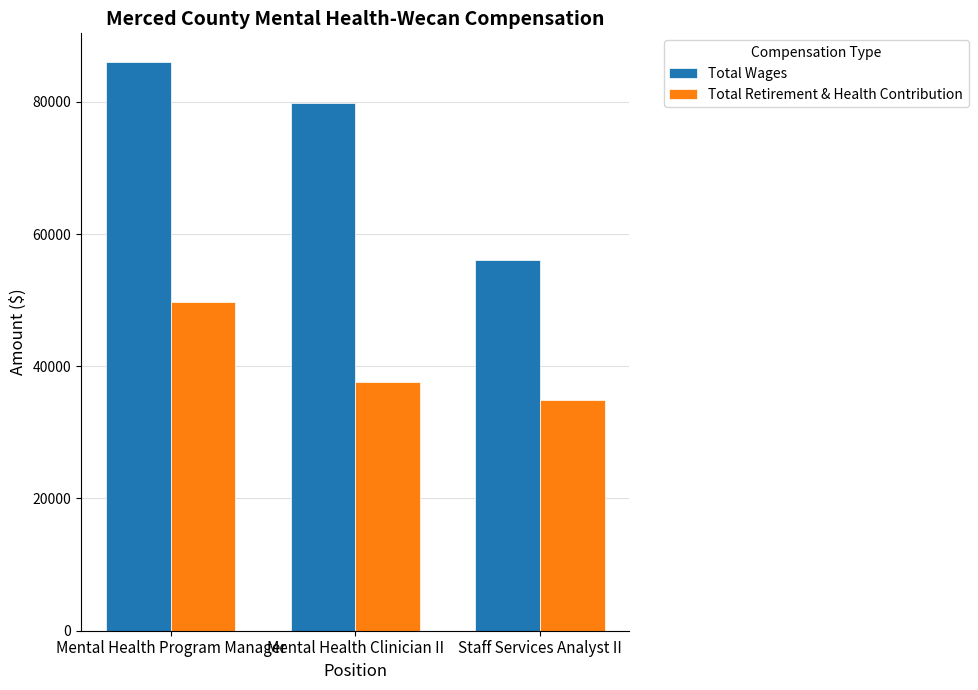

What is the difference between the Total Wages values at Mental Health Program Manager and Mental Health Clinician II?

6219